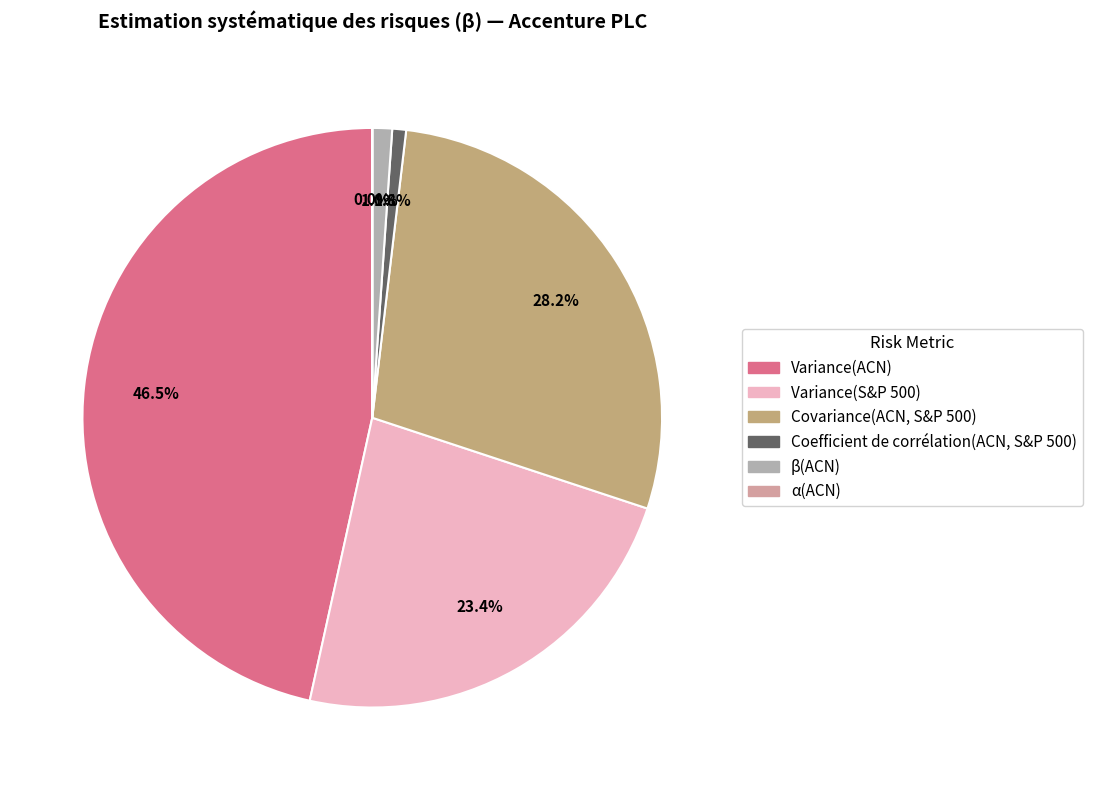

Which category has the biggest portion of the pie?

Variance(ACN)